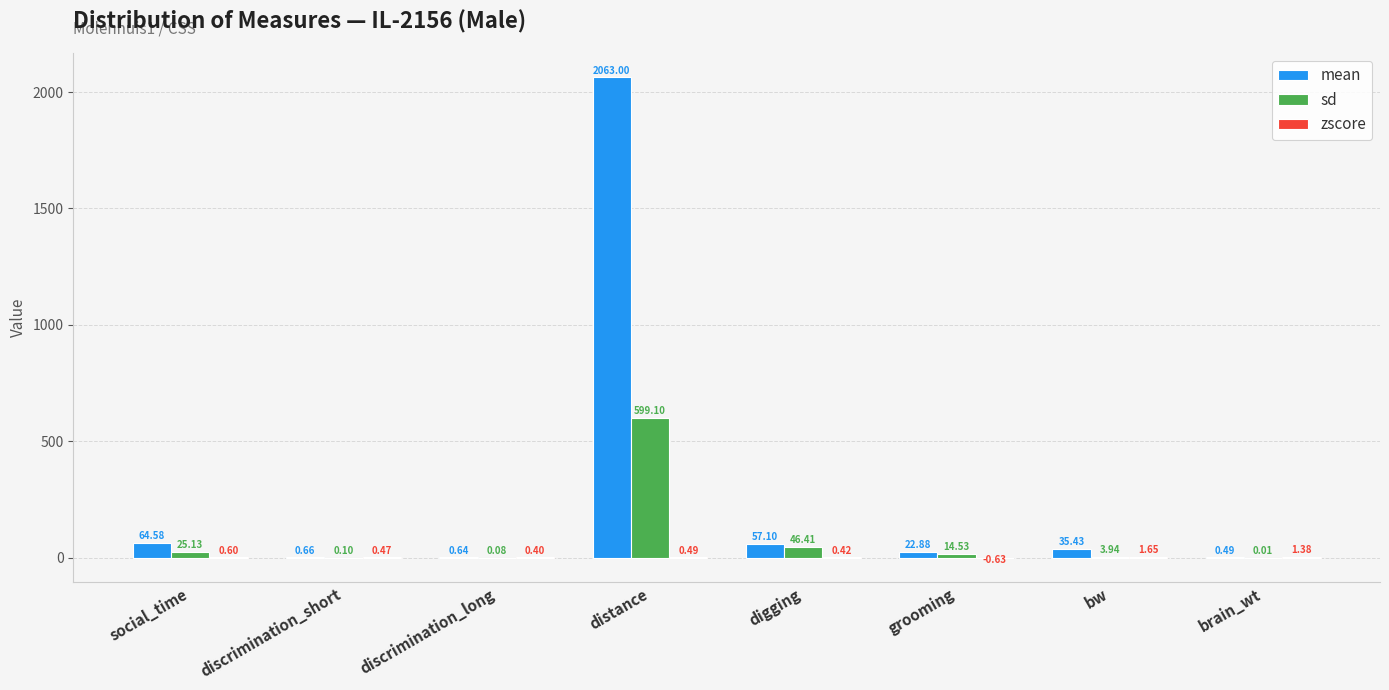

Between social_time and discrimination_long, which series saw the biggest shift?

mean